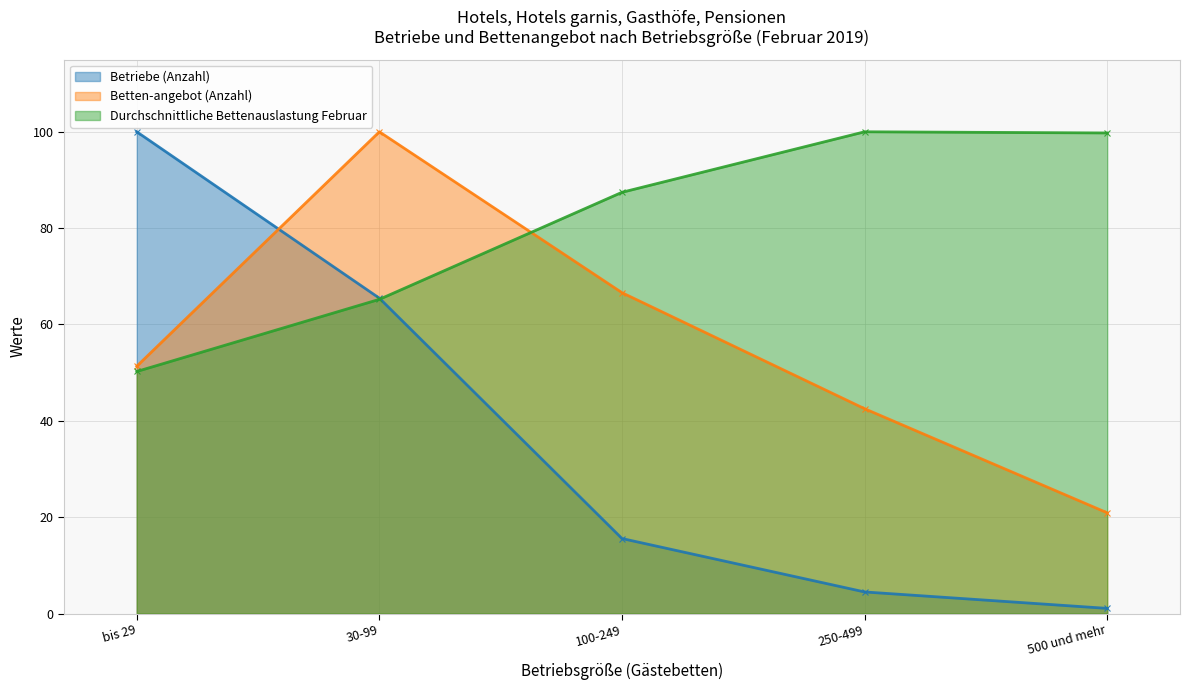

What is the greatest value displayed?

100.0